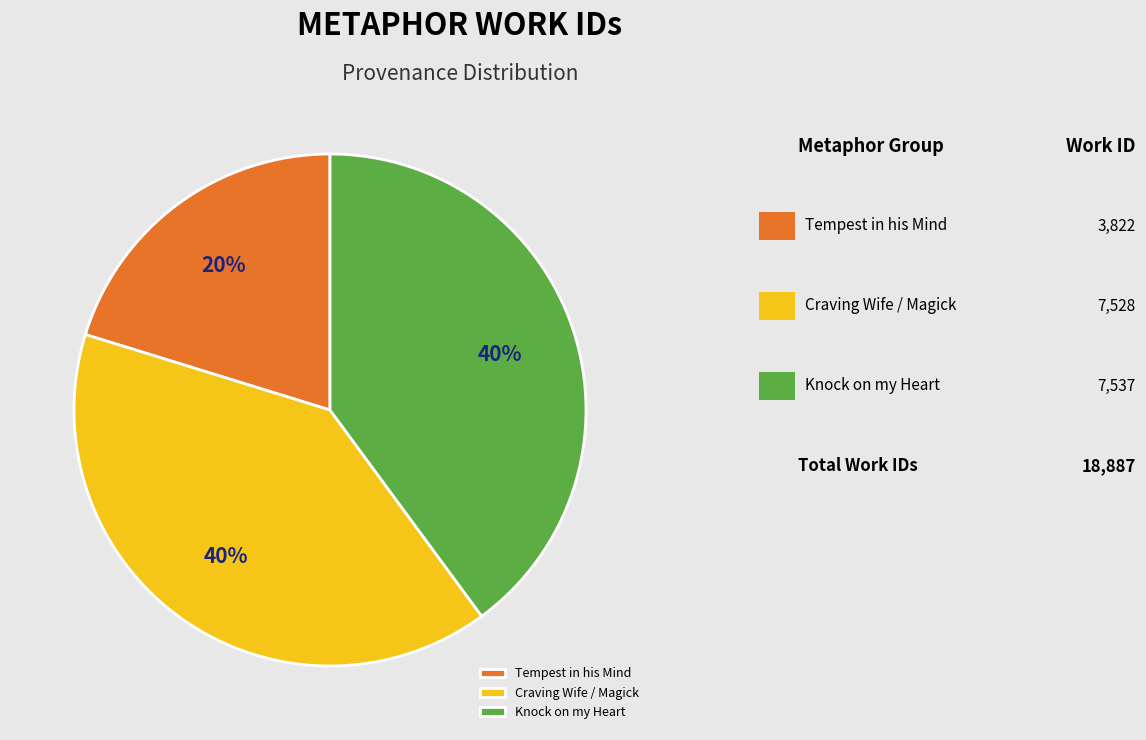

True or false: Tempest in his Mind accounts for 20% of the total.

True